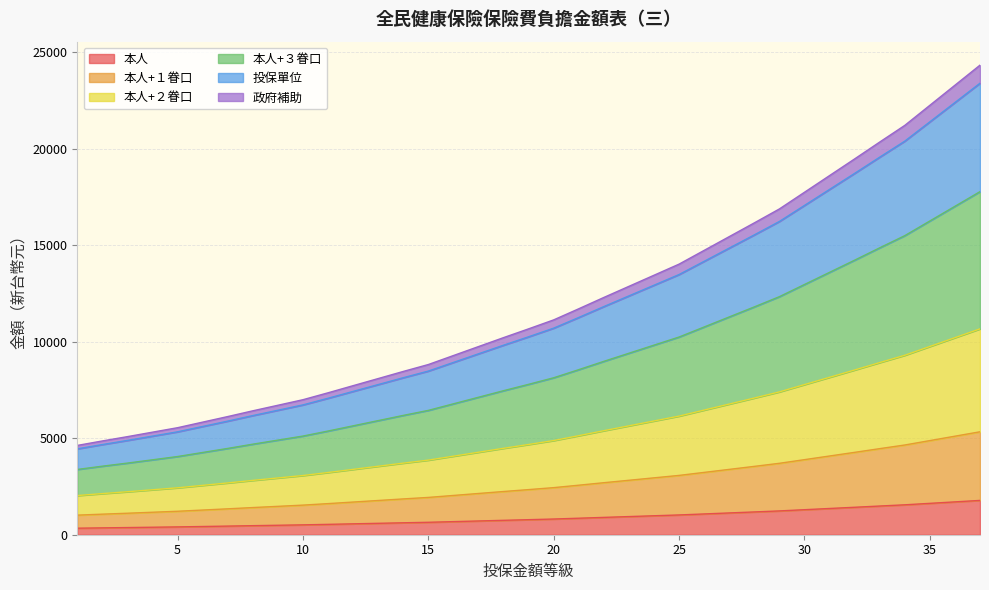

Does the chart display data point markers on the line(s)?

No